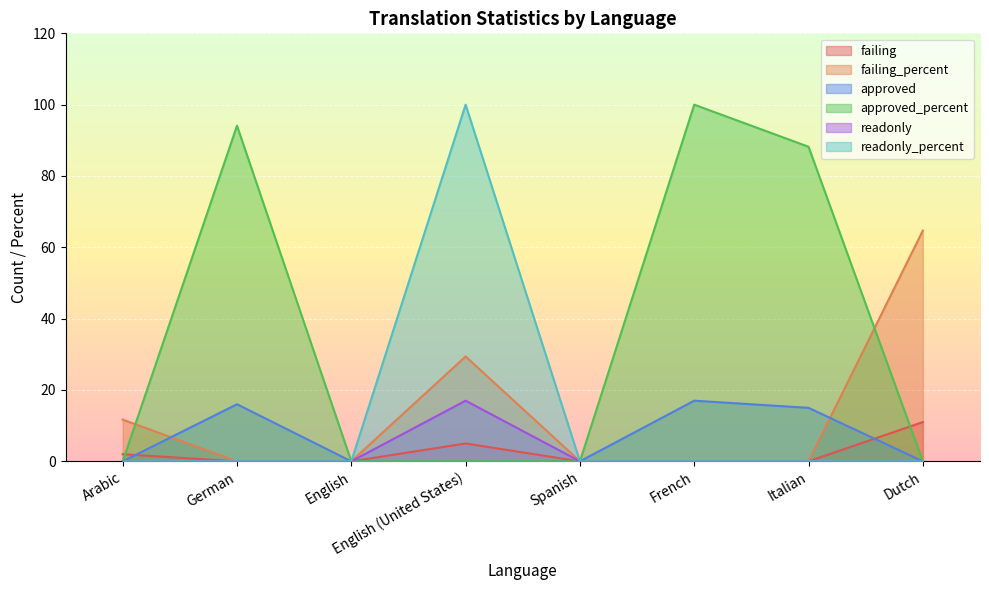

In readonly_percent, how many points are higher than both neighbors (excluding endpoints)?

1